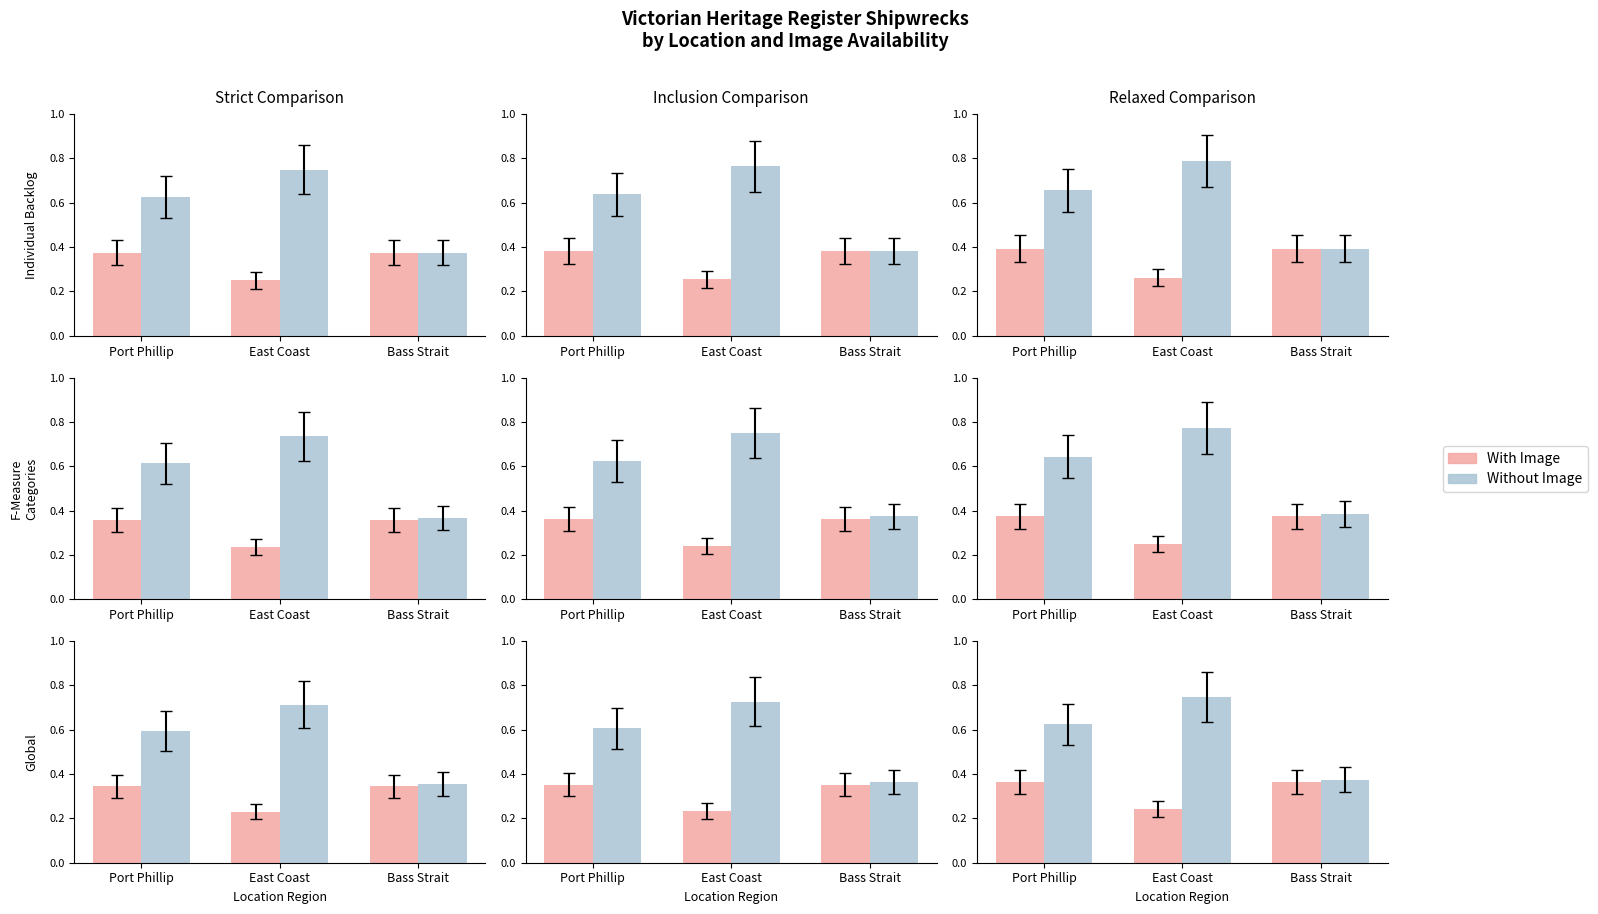

Which series has the largest range (max minus min)?

Without Image